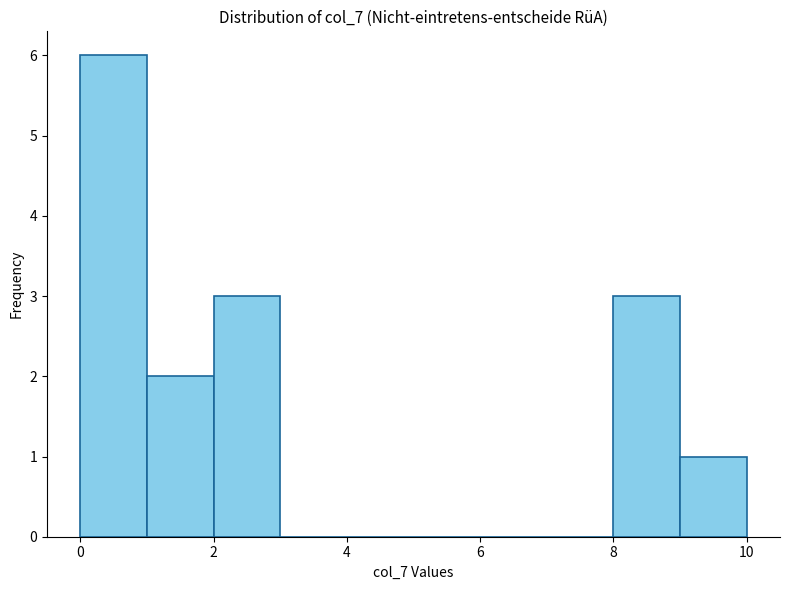

Over which range of the x-axis is the bar tallest?

0 to 1